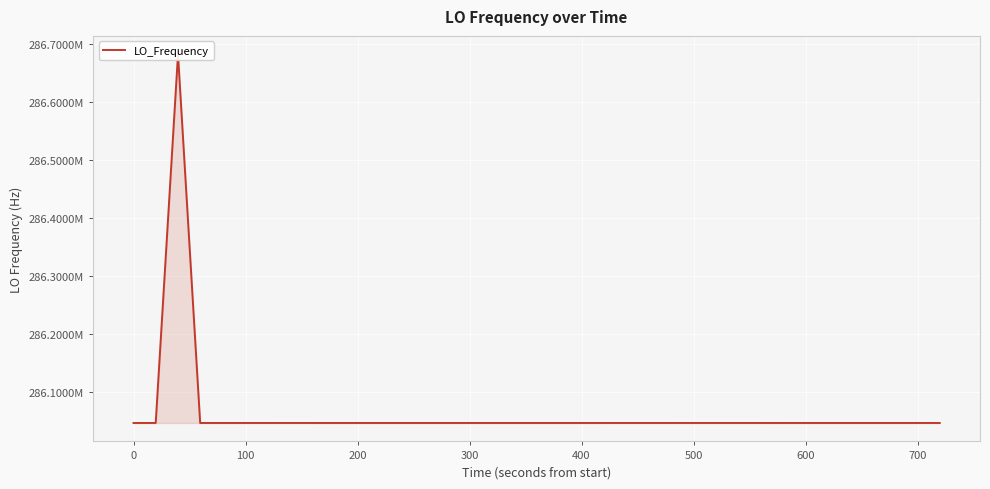

What is the approximate value at 700?

286047002.9